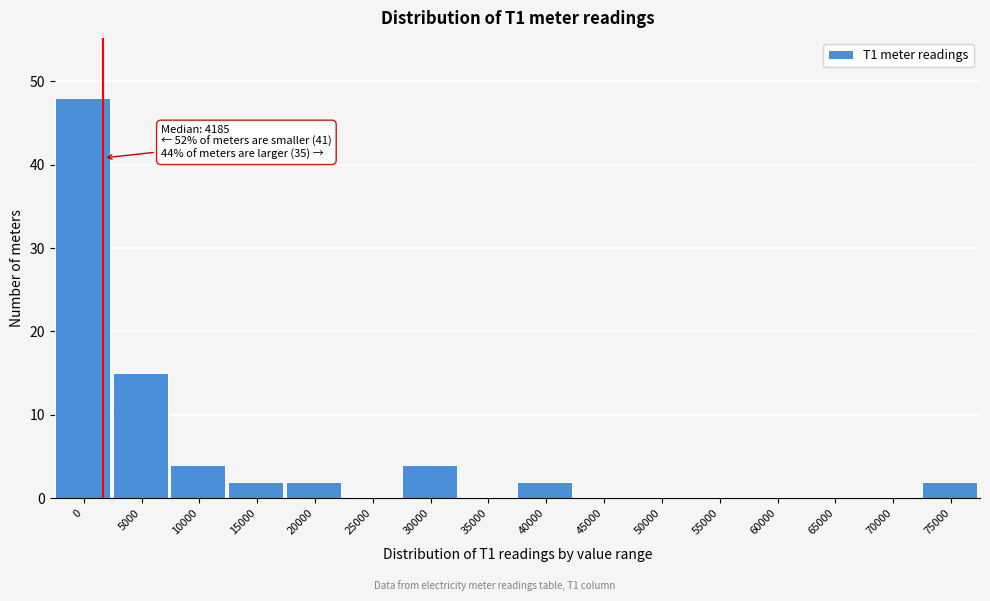

Reading left to right, extract all data points from this chart.

0=48	5000=15	10000=4	15000=2	20000=2	25000=0	30000=4	35000=0	40000=2	45000=0	50000=0	55000=0	60000=0	65000=0	70000=0	75000=2